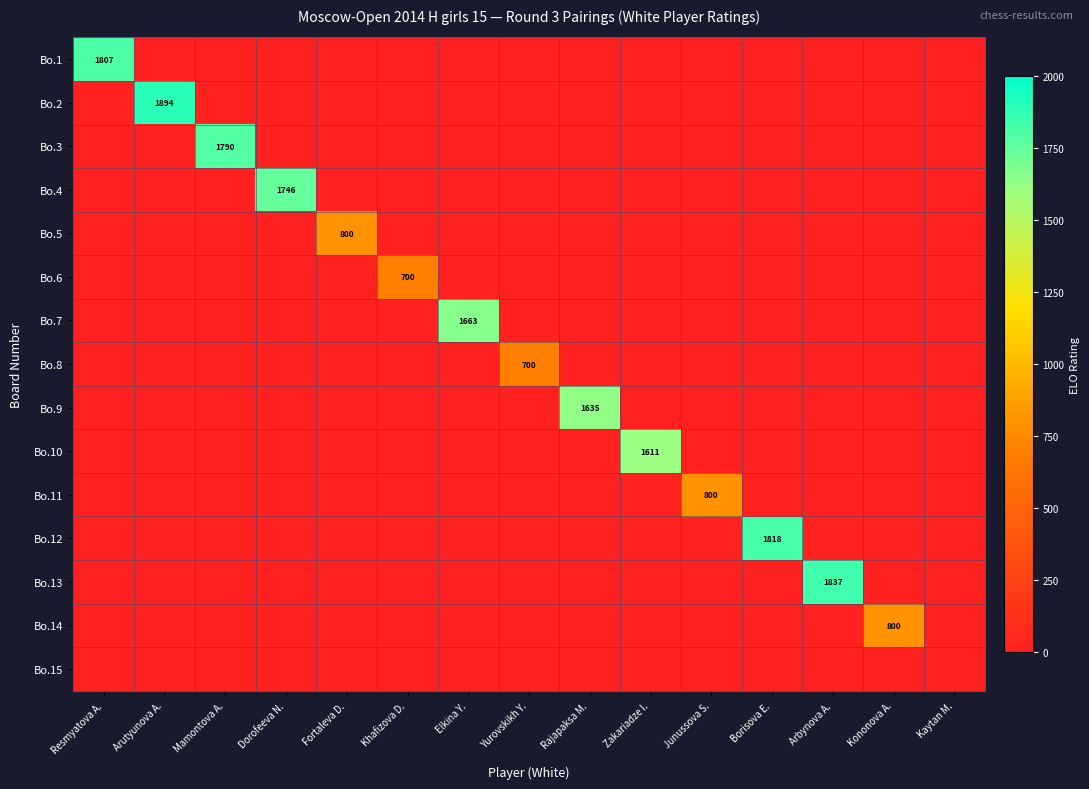

Which label corresponds to the smallest value in the chart?

Arutyunova A.